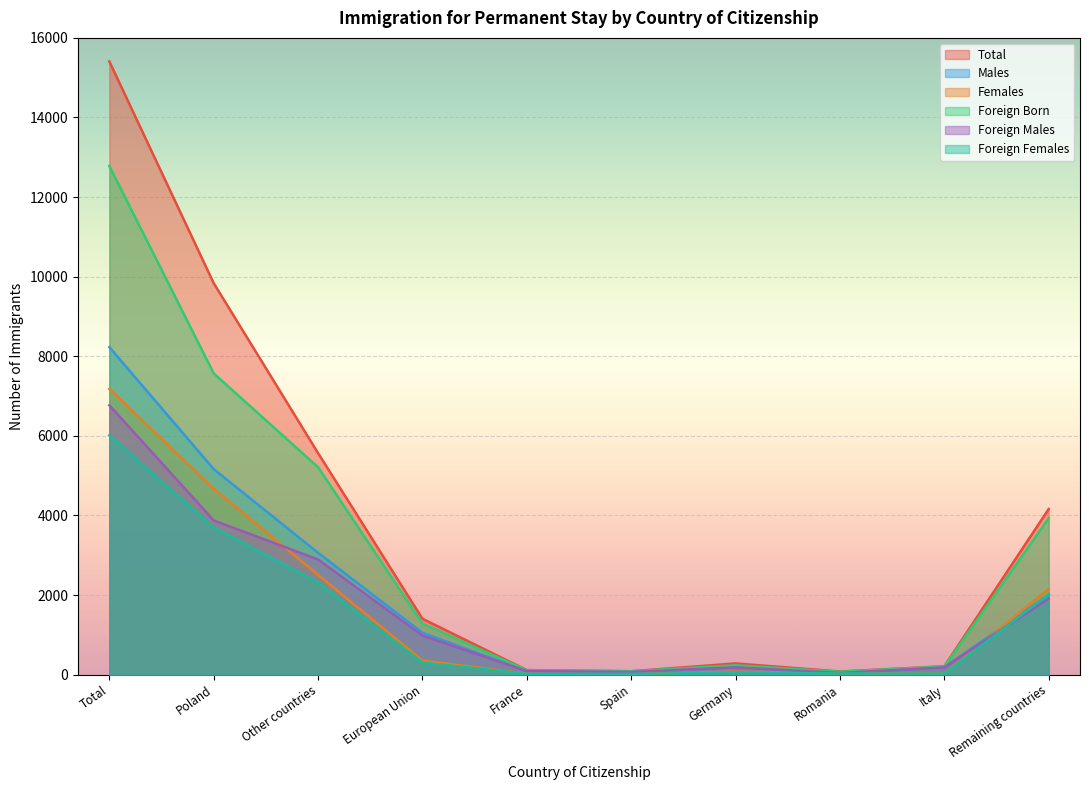

True or false: Foreign Born and Foreign Males intersect in this chart.

False